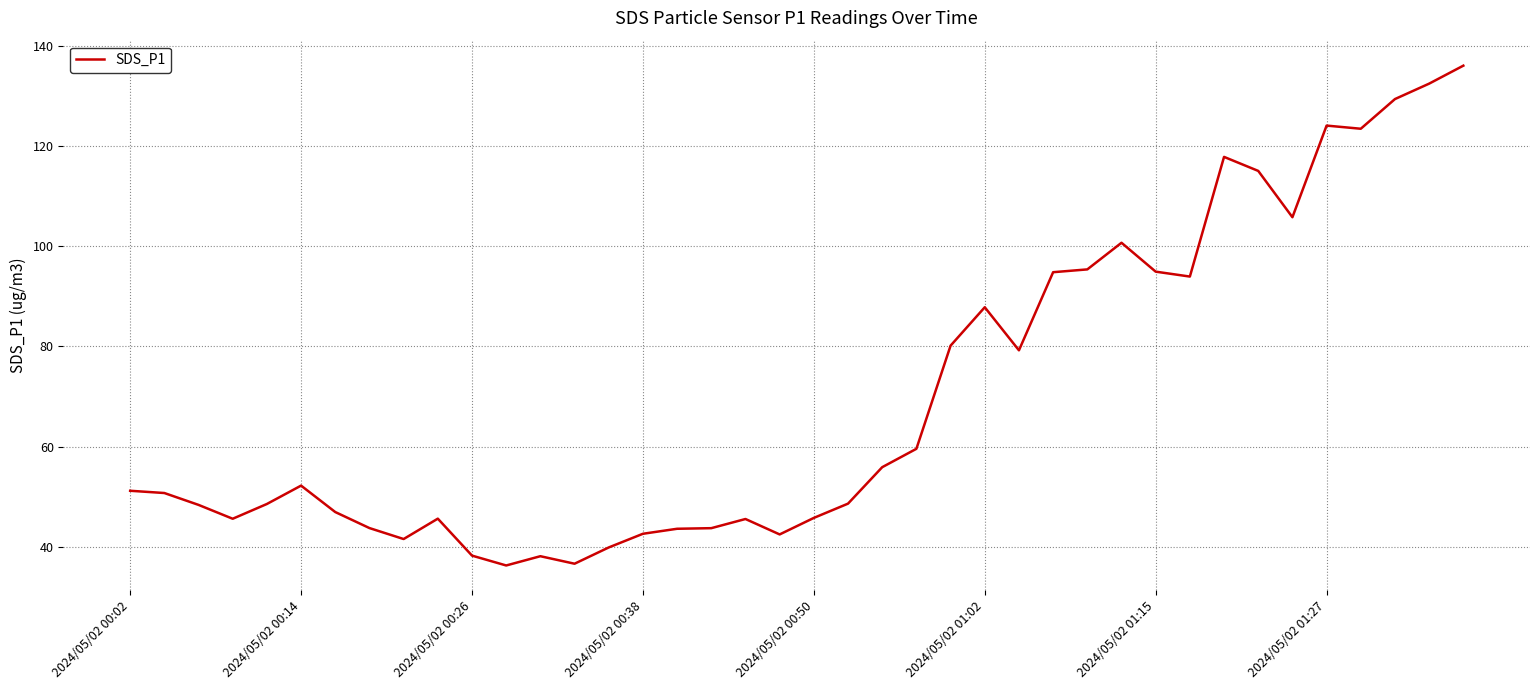

Approximately how many times larger is the value at 2024/05/02 01:27 compared to 2024/05/02 00:02?

2.4